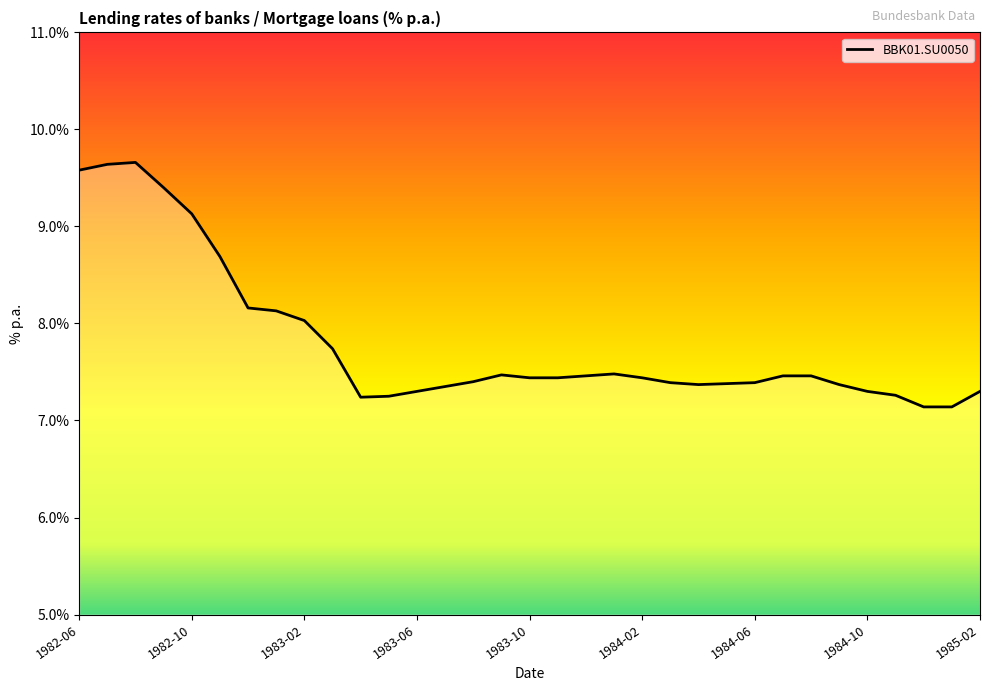

What is the smallest value displayed?

7.1